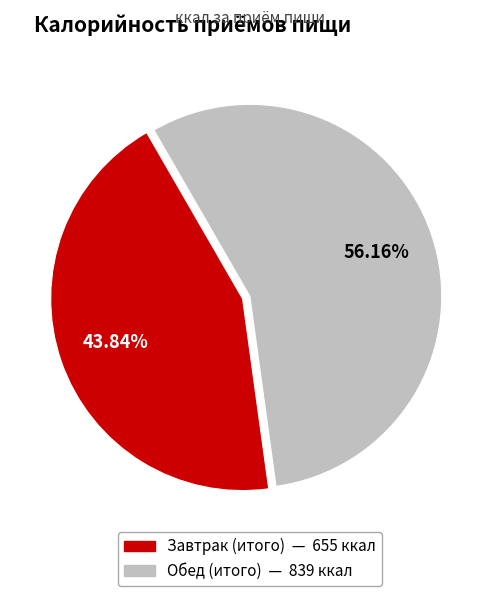

To the nearest percent, what is the average slice percentage?

50%